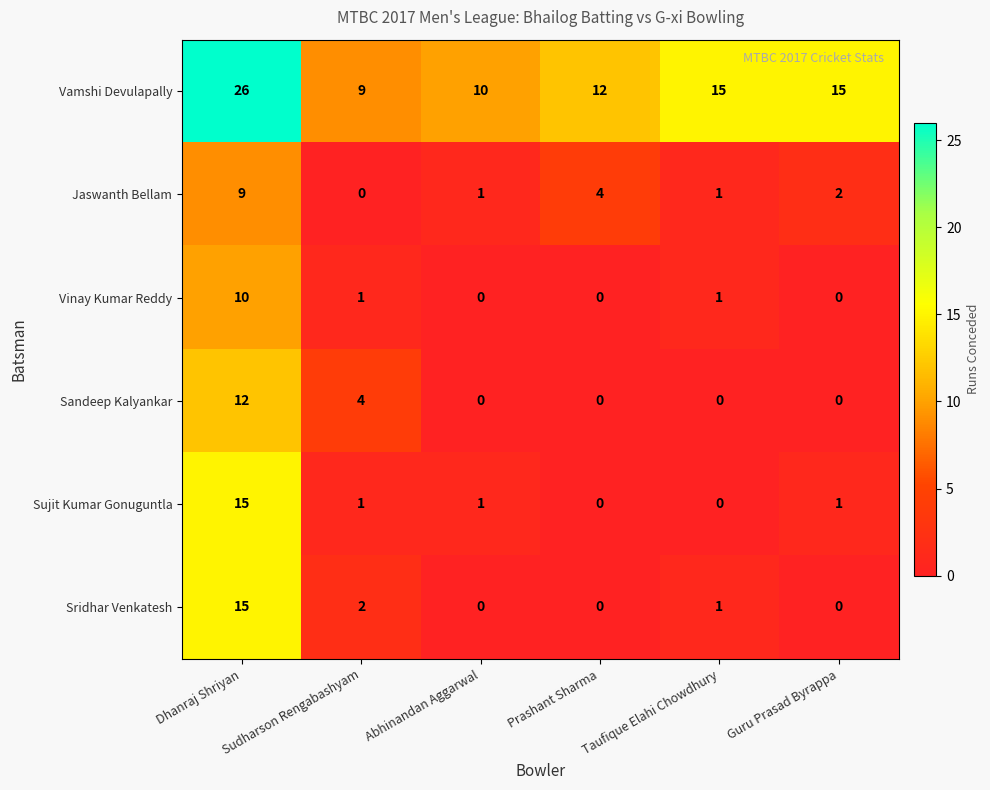

What is the sum of the Jaswanth Bellam values at Dhanraj Shriyan and Prashant Sharma?

13